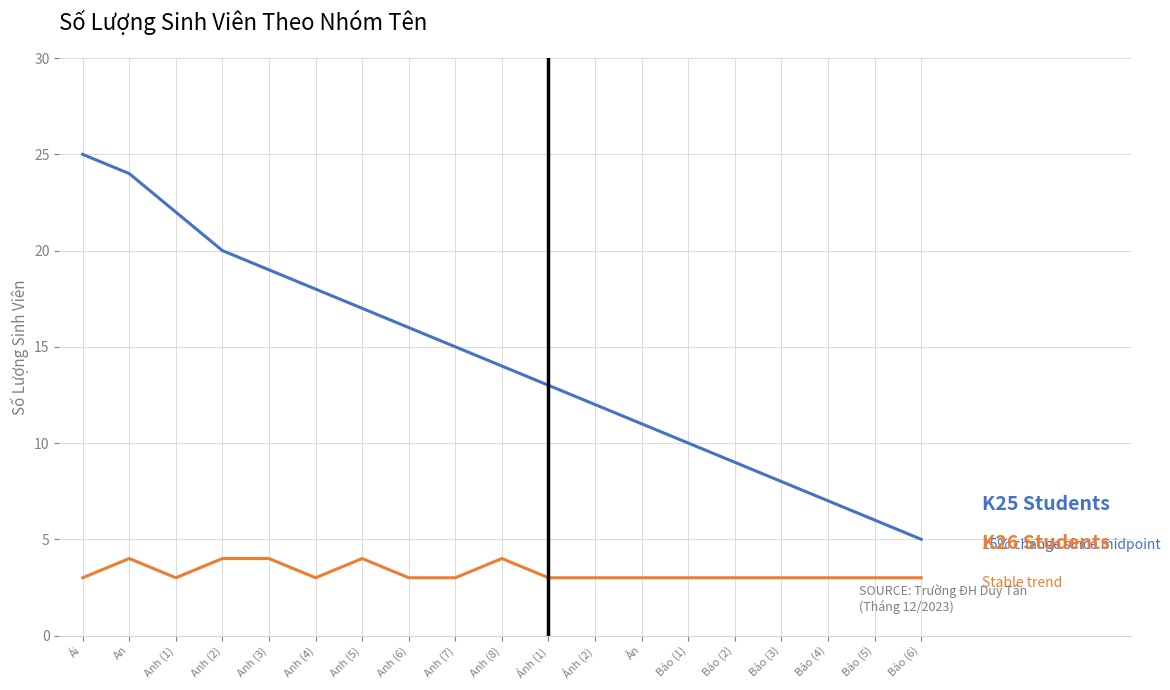

What is the minimum value shown in the chart?

3